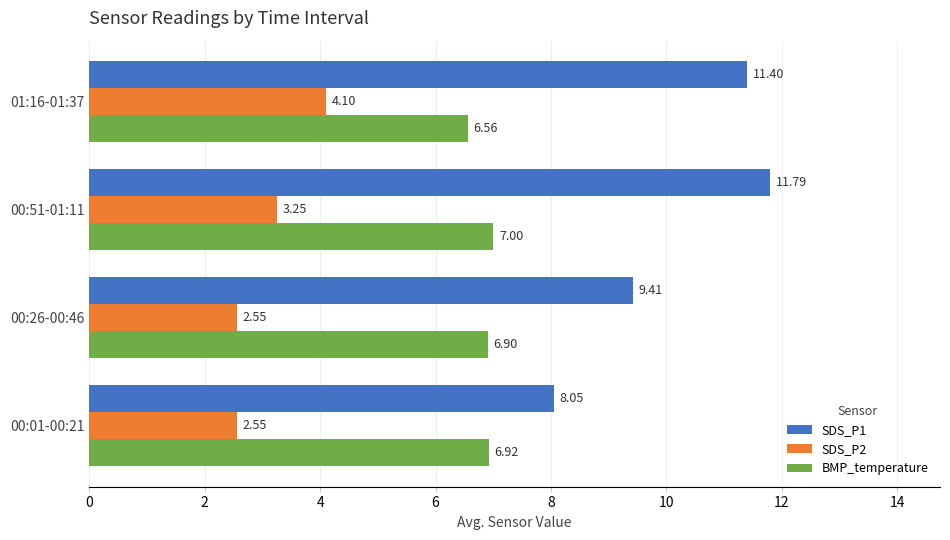

Rank the series by their maximum value, from lowest to highest.

SDS_P2, BMP_temperature, SDS_P1